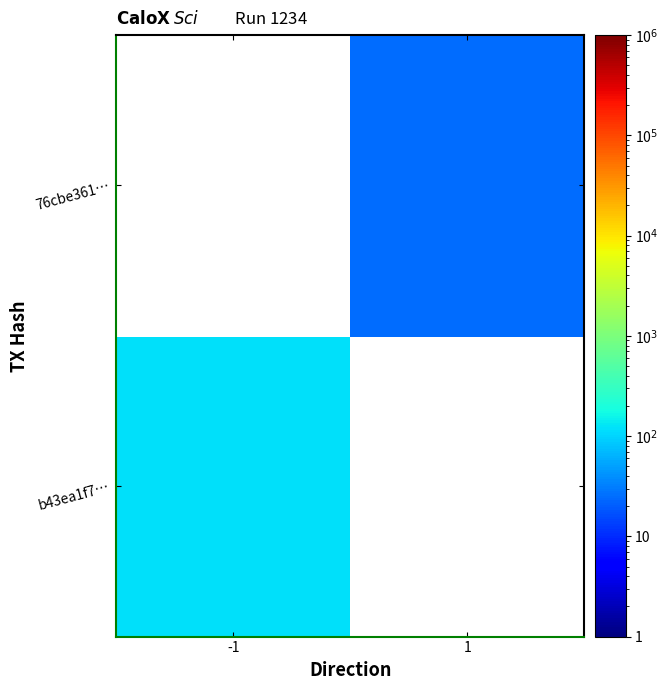

Which series has the largest range (max minus min)?

b43ea1f7…